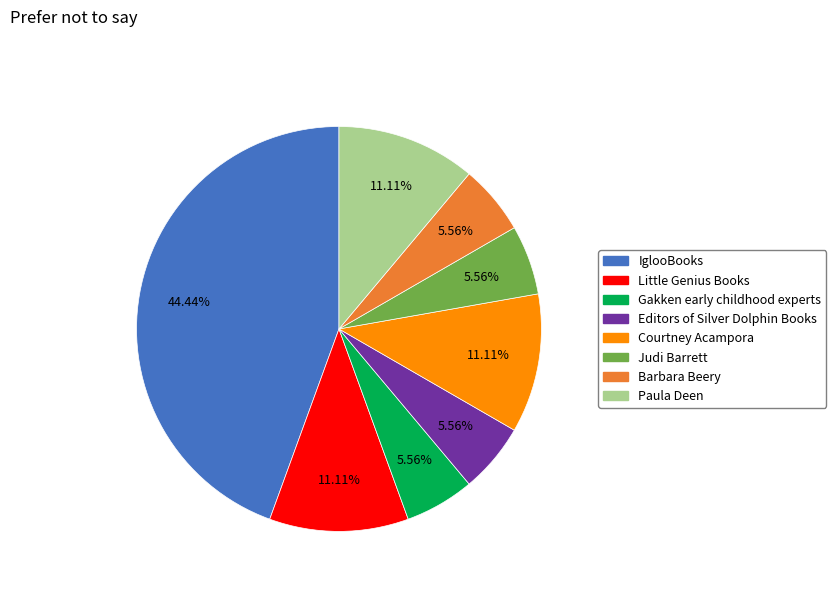

Which category has the biggest portion of the pie?

IglooBooks